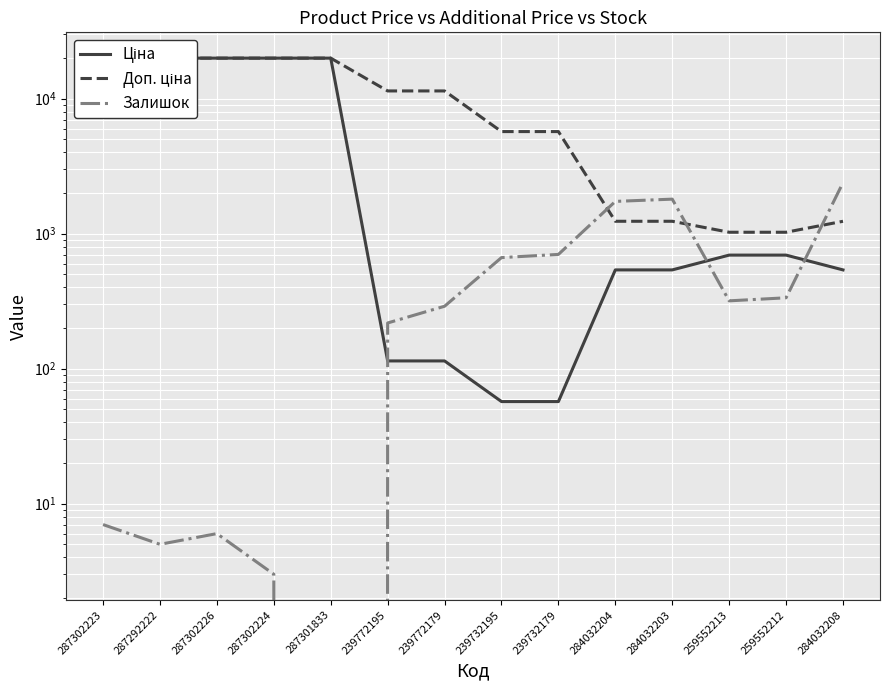

Is the value of Доп. ціна at 287301833 greater than the value of Залишок at 239732179?

Yes